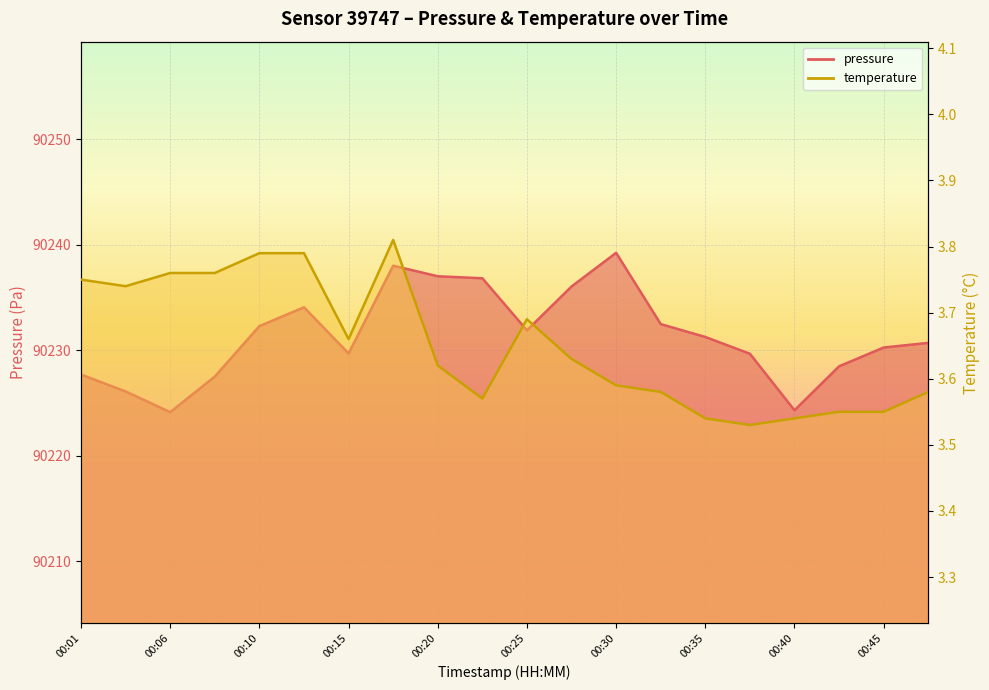

Count the number of data series in this chart.

2